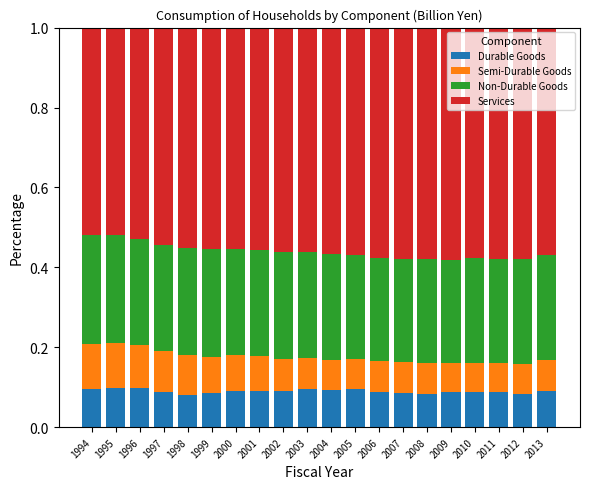

What is the sum of all Durable Goods values?

1.8